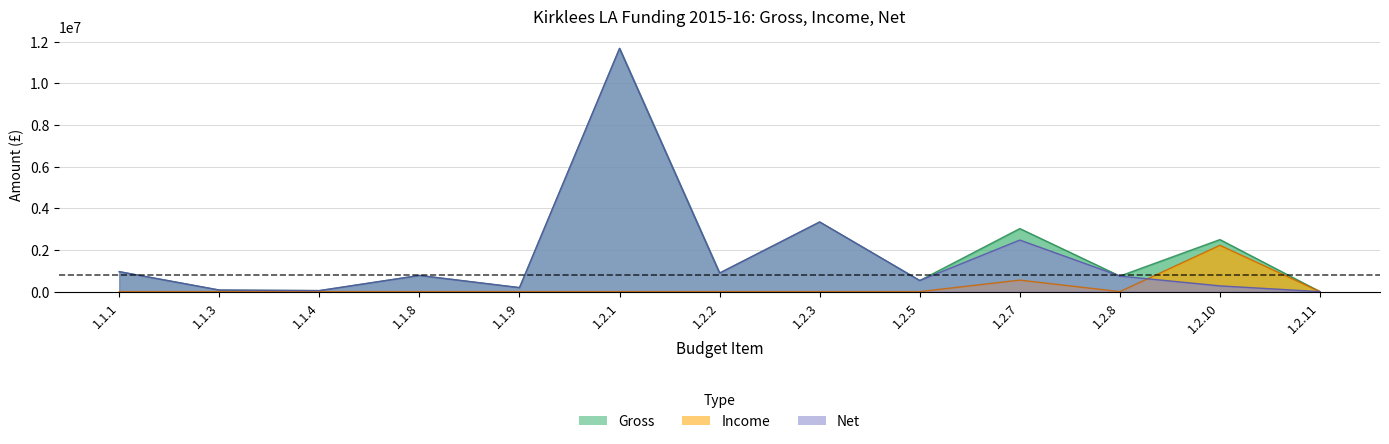

What are all the series names shown in the legend?

Gross, Income, Net